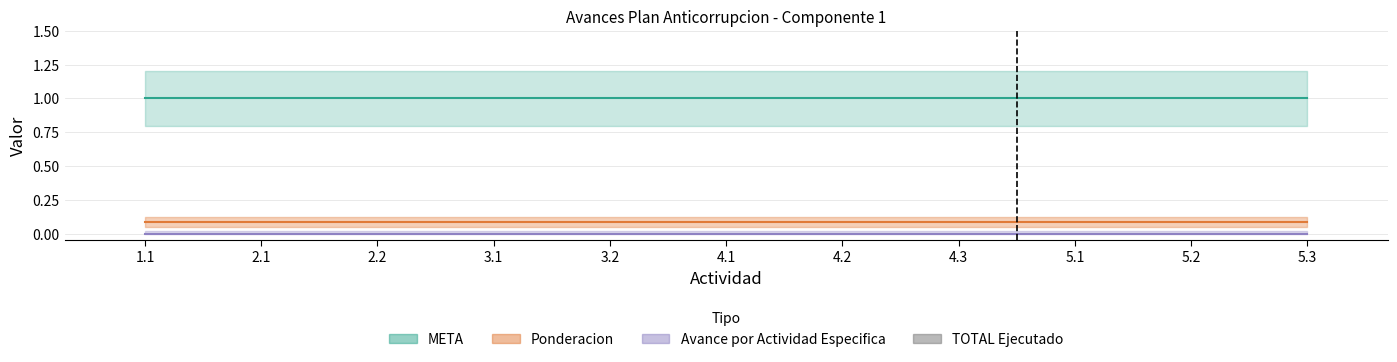

Which has a higher value, 1.1 or 3.2?

1.1